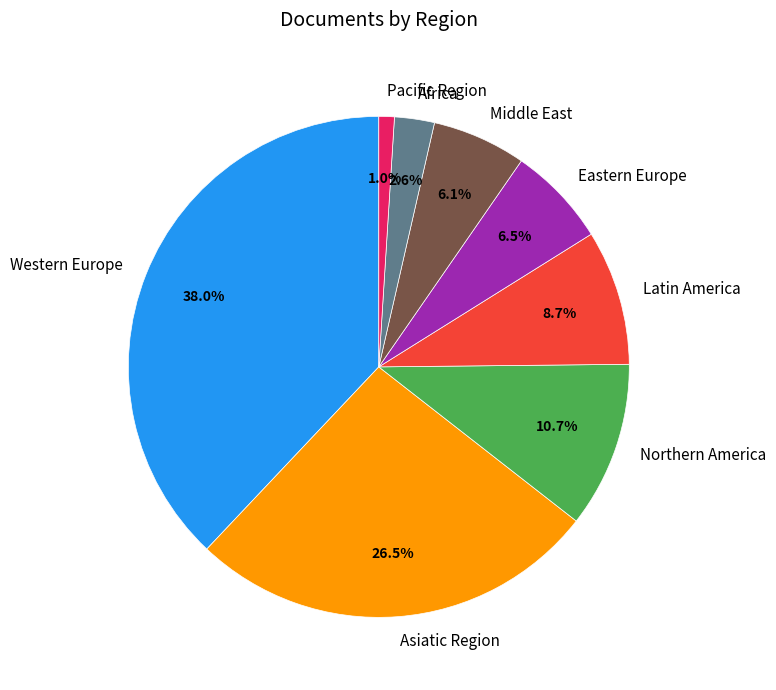

Which category has the smallest portion of the pie?

Pacific Region